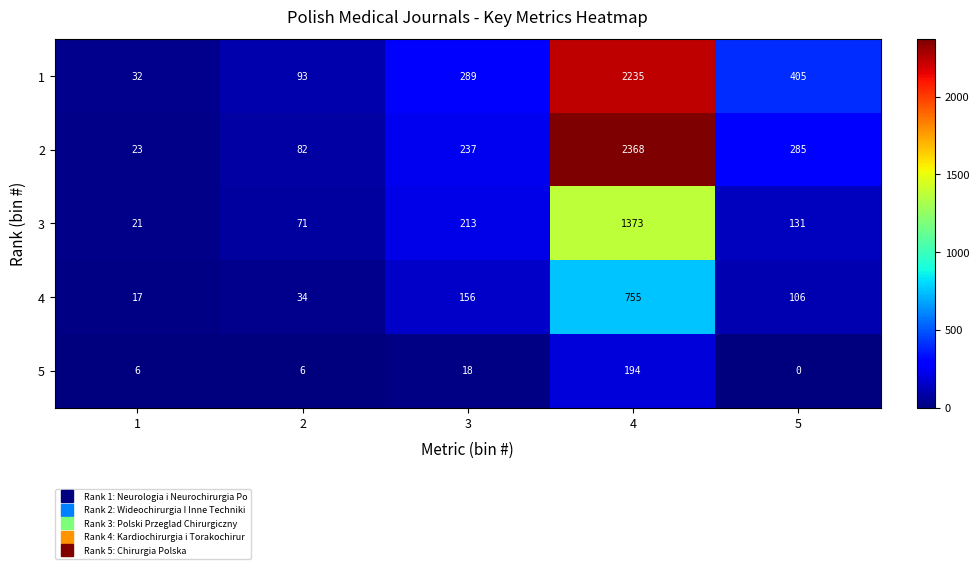

What is the difference between the highest and lowest values at 2?

87